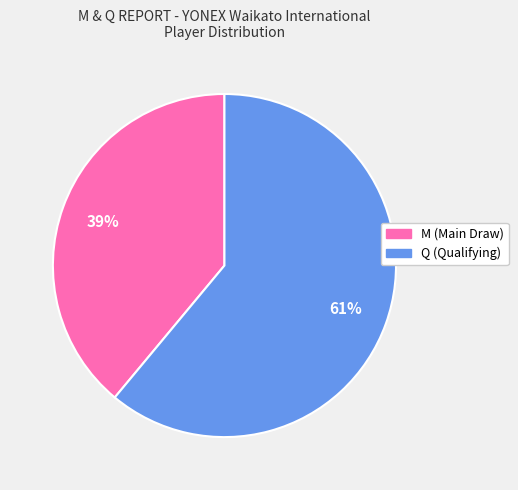

To the nearest percent, what percentage of the pie is M?

39%